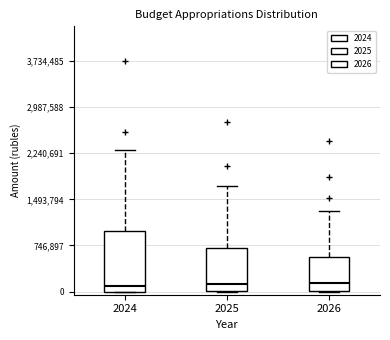

Reading left to right, transcribe this box plot: for each box, give where its median line is, the range the box spans, and where its two whiskers end, as read against the y-axis. The values are not printed on the chart, so give them approximately, as read against the axis.

2024: median 100000, box 0 to 1000000, whiskers 0 to 2300000
2025: median 100000, box 0 to 700000, whiskers 0 to 1700000
2026: median 100000, box 0 to 600000, whiskers 0 to 1300000